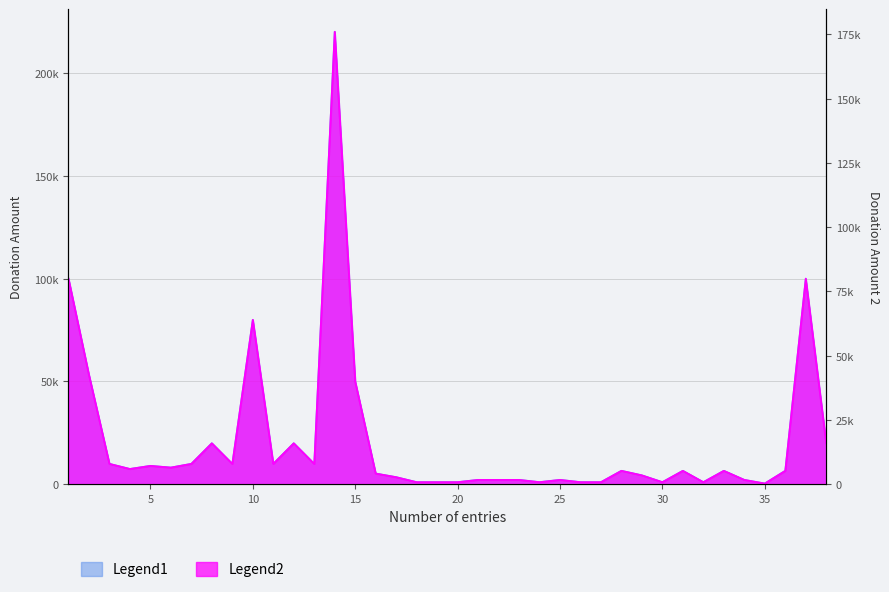

Reading left to right, extract all data points from this chart.

Legend1: 1=100000	2=53218	3=10000	4=7509	5=9020	6=8193	7=10000	8=20000	9=10000	10=80000	11=10000	12=20000	13=10000	14=220000	15=50000	16=5294	17=3529	18=1103	19=1103	20=1103	21=2206	22=2206	23=2206	24=1103	25=2206	26=1103	27=1103	28=6617	29=4411	30=1103	31=6617	32=1103	33=6617	34=2206	35=441	36=6617	37=100000	38=20000
Legend2: 1=80000	2=42574	3=8000	4=6007	5=7216	6=6554	7=8000	8=16000	9=8000	10=64000	11=8000	12=16000	13=8000	14=176000	15=40000	16=4235	17=2823	18=882	19=882	20=882	21=1765	22=1765	23=1765	24=882	25=1765	26=882	27=882	28=5294	29=3529	30=882	31=5294	32=882	33=5294	34=1765	35=353	36=5294	37=80000	38=16000